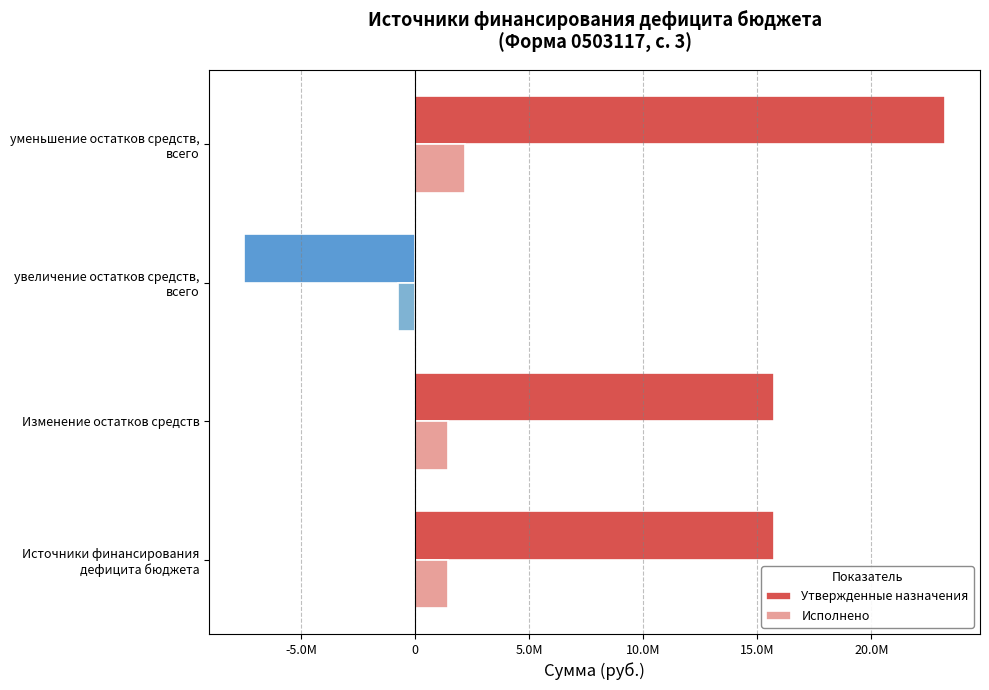

What are all the series names shown in the legend?

Утвержденные назначения, Исполнено